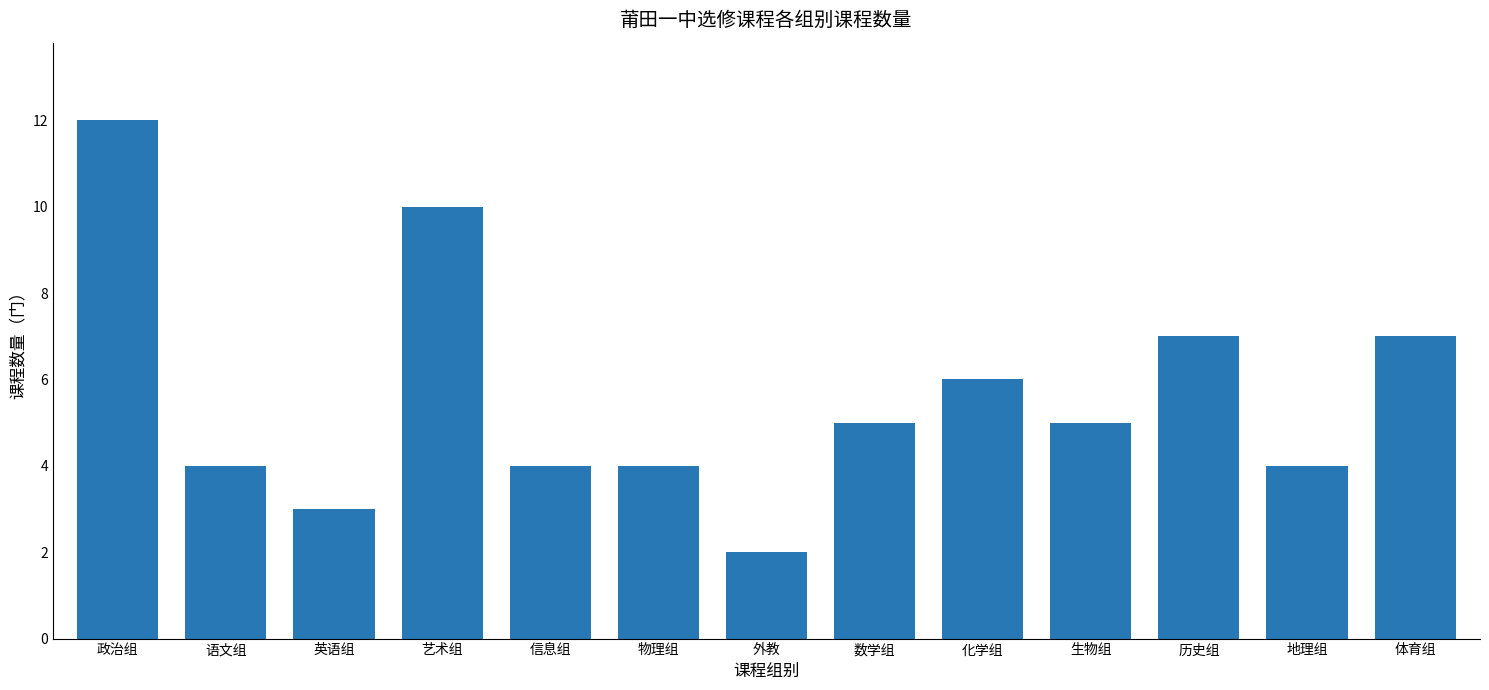

At which category does the chart reach its peak across all series?

政治组